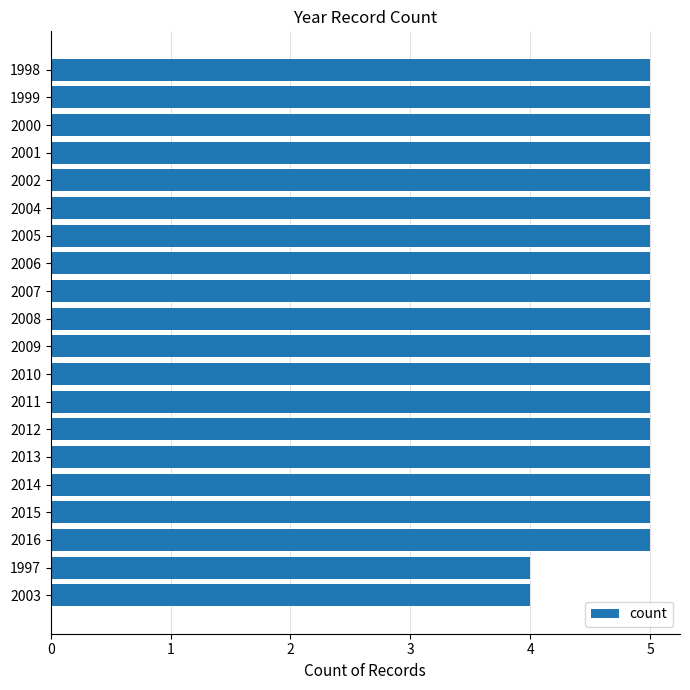

What is the smallest value displayed?

4